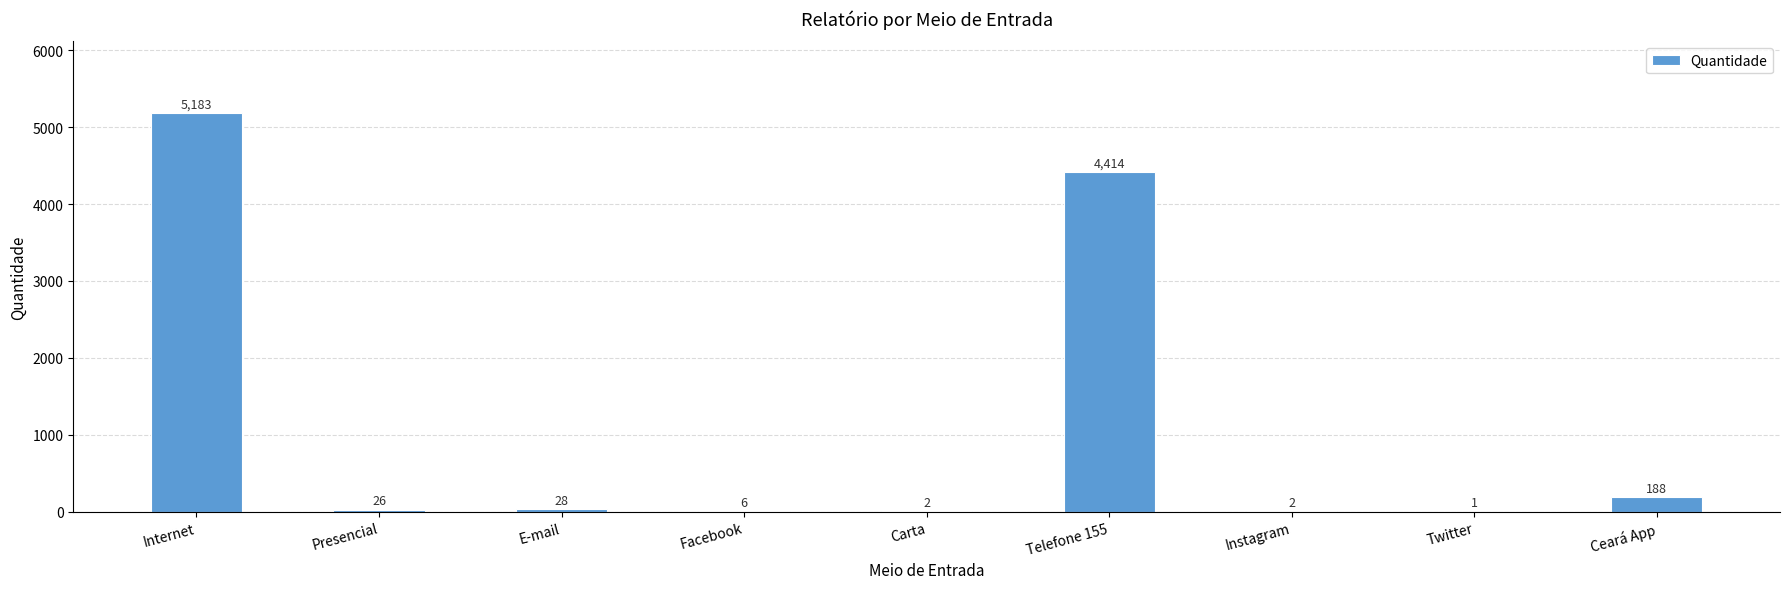

What is the sum of the values at Ceará App and Facebook?

194